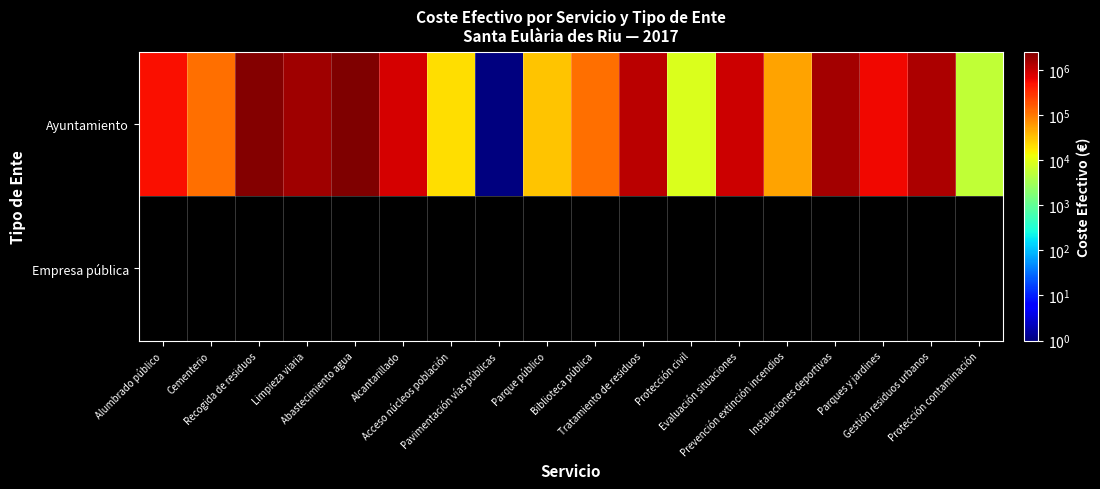

What is the average value of the Ayuntamiento series?

779407.0